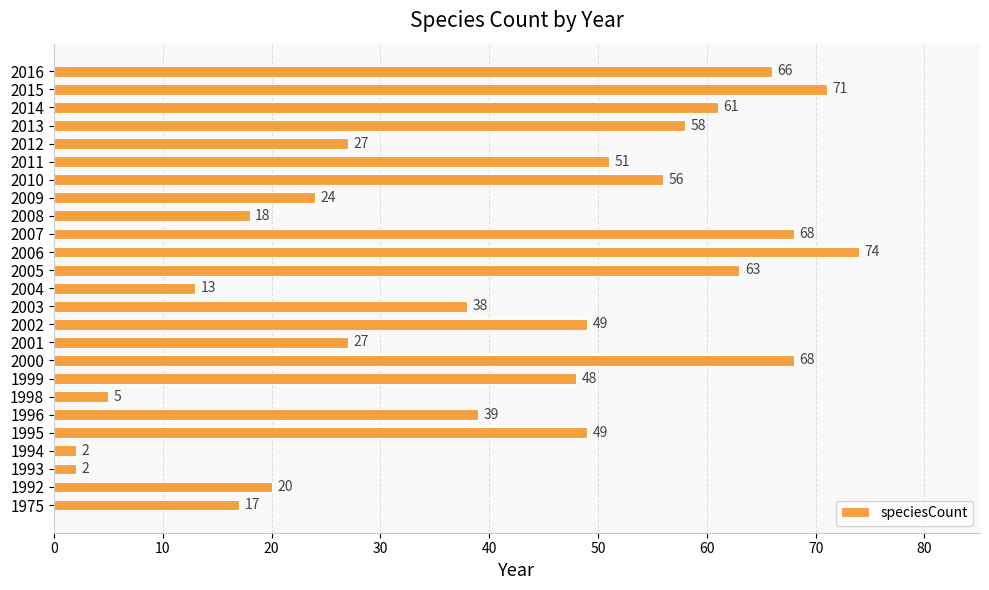

The chart shows a value of 12 at 1996. True or false?

False